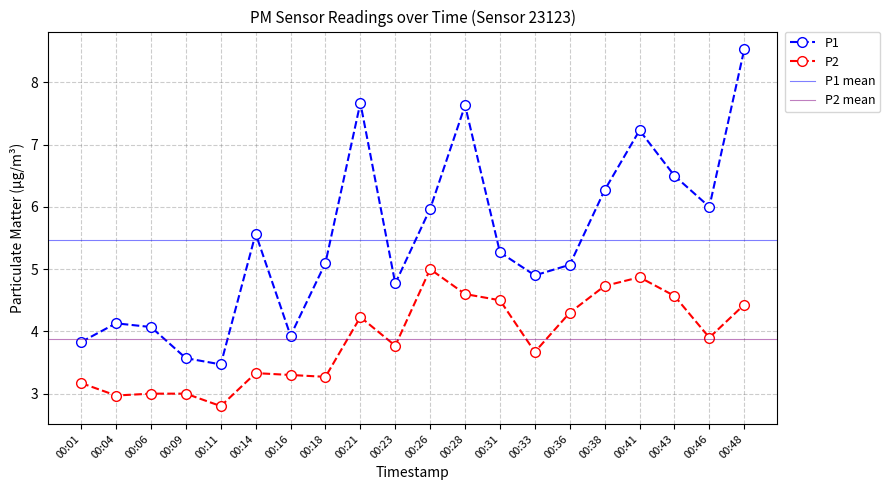

In P2, how many points are lower than both neighbors (excluding endpoints)?

6